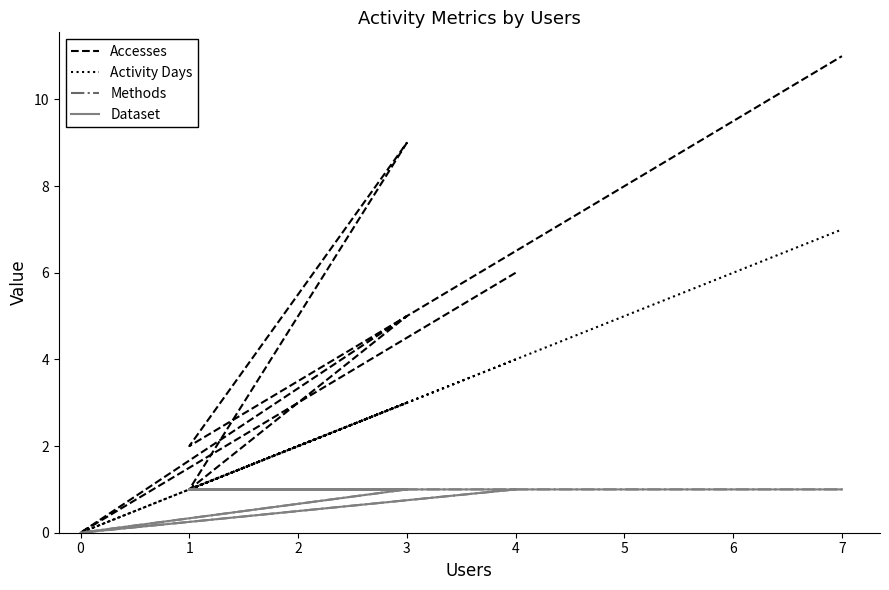

True or false: Dataset and Accesses intersect in this chart.

False